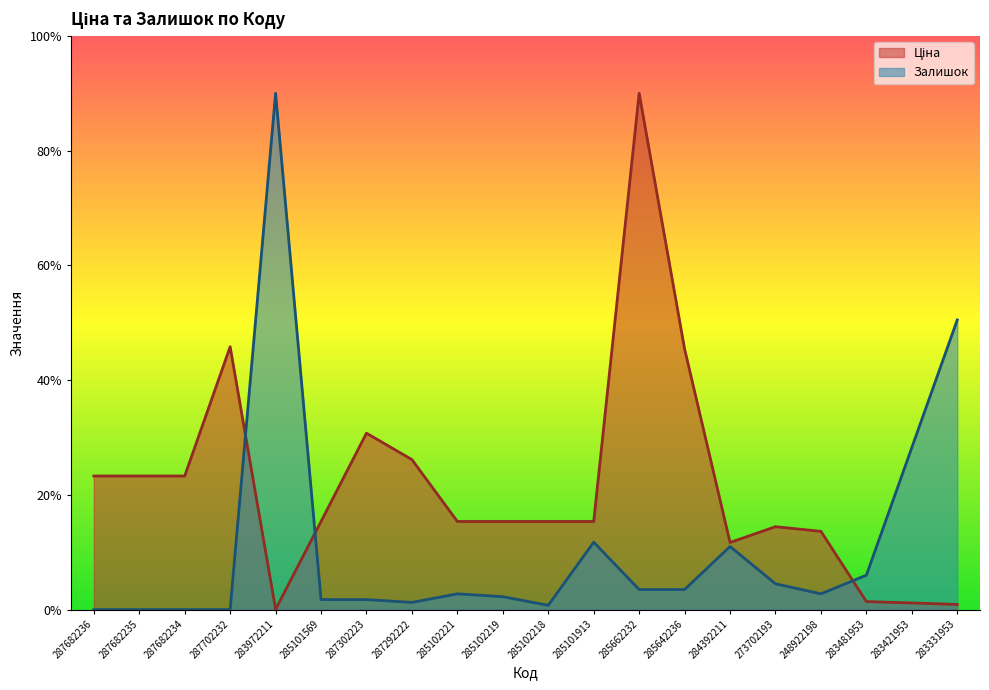

At how many categories does at least one series exceed 45864?

2